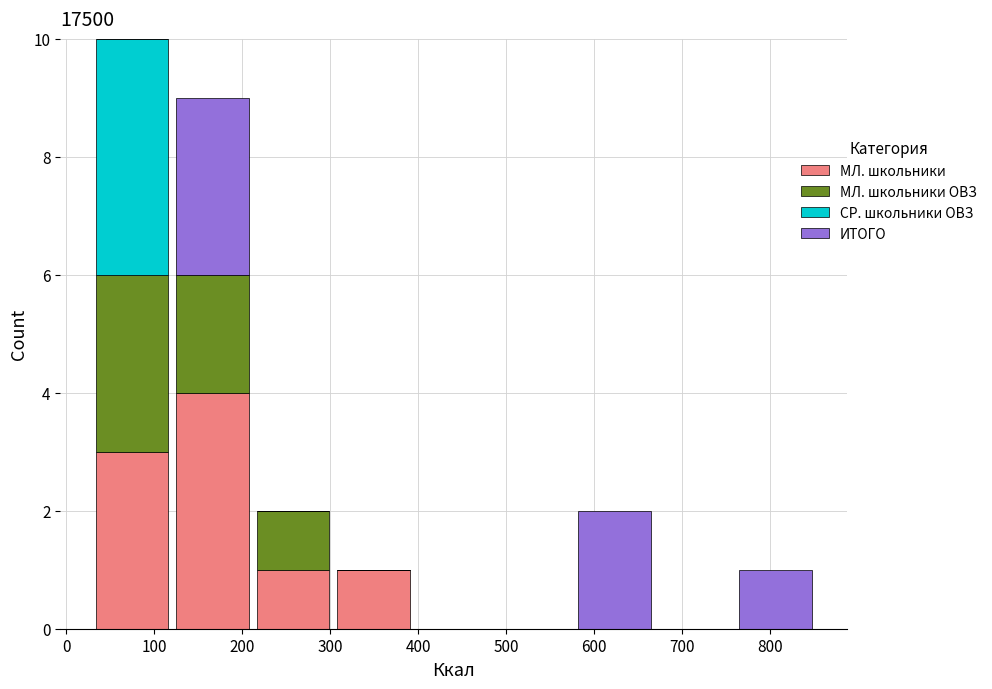

Reading left to right, list every stacked bar in this chart as the range it spans on the x-axis followed by its total height. Neither the bar edges nor the heights are printed on the chart, so give them approximately, as read against the axes.

30 to 120: 10
120 to 210: 9
210 to 300: 2
300 to 390: 1
390 to 490: 0
490 to 580: 0
580 to 670: 2
670 to 760: 0
760 to 850: 1